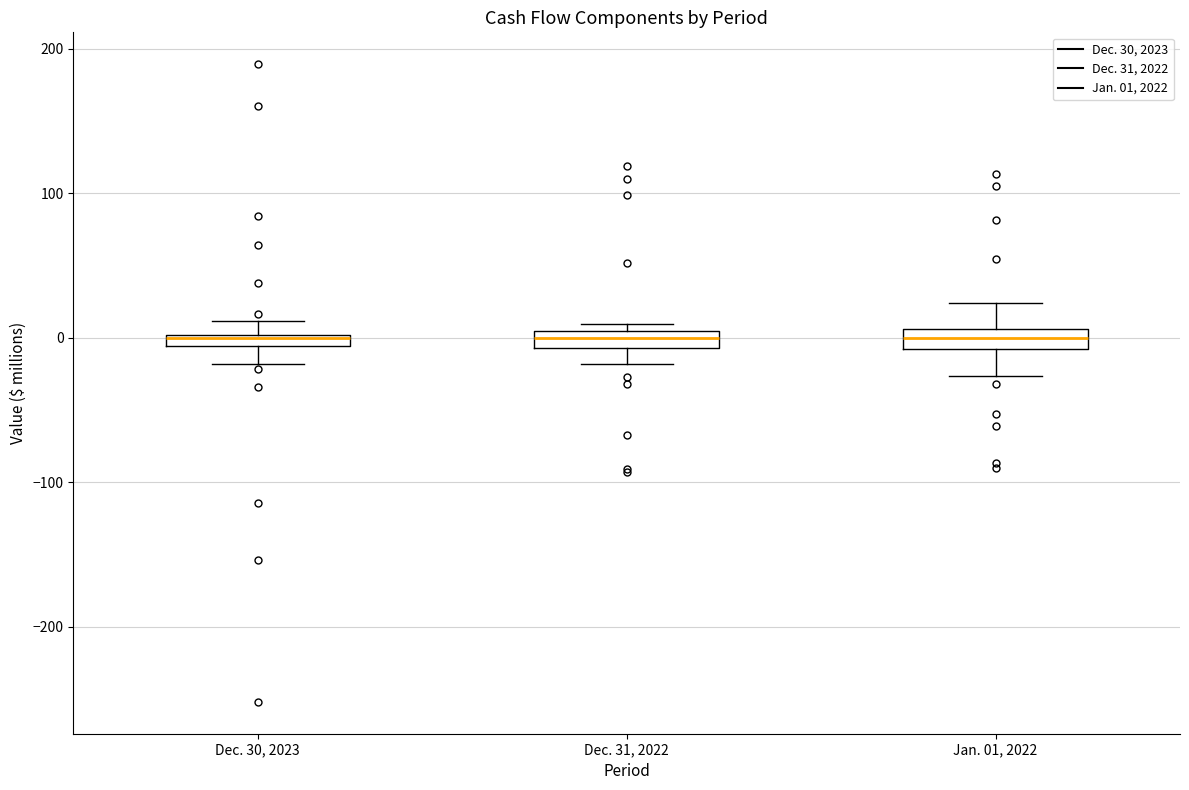

Where is the upper edge of the box for Dec. 30, 2023 on the y-axis? The values are not printed on the chart, so give them approximately, as read against the axis.

0